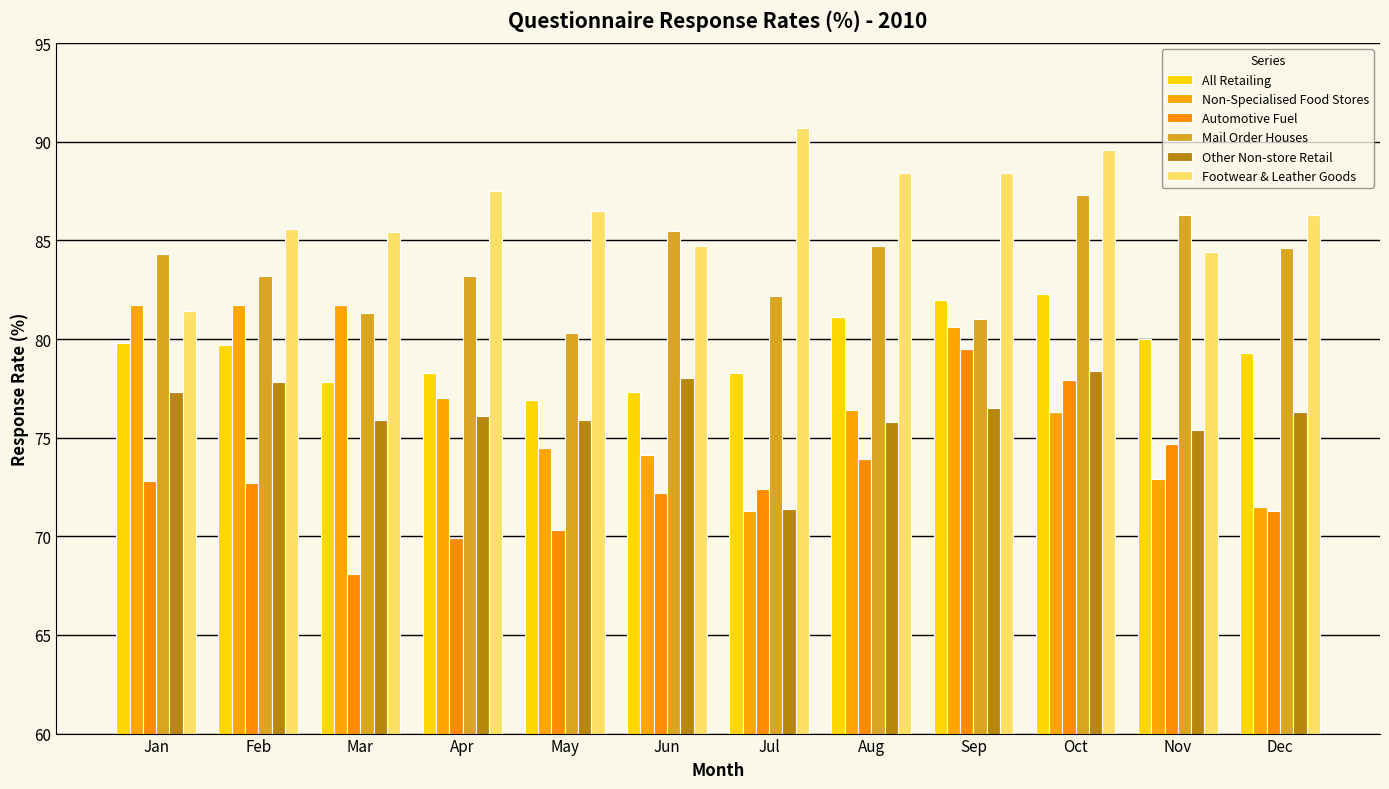

At which label does All Retailing reach its peak?

Oct